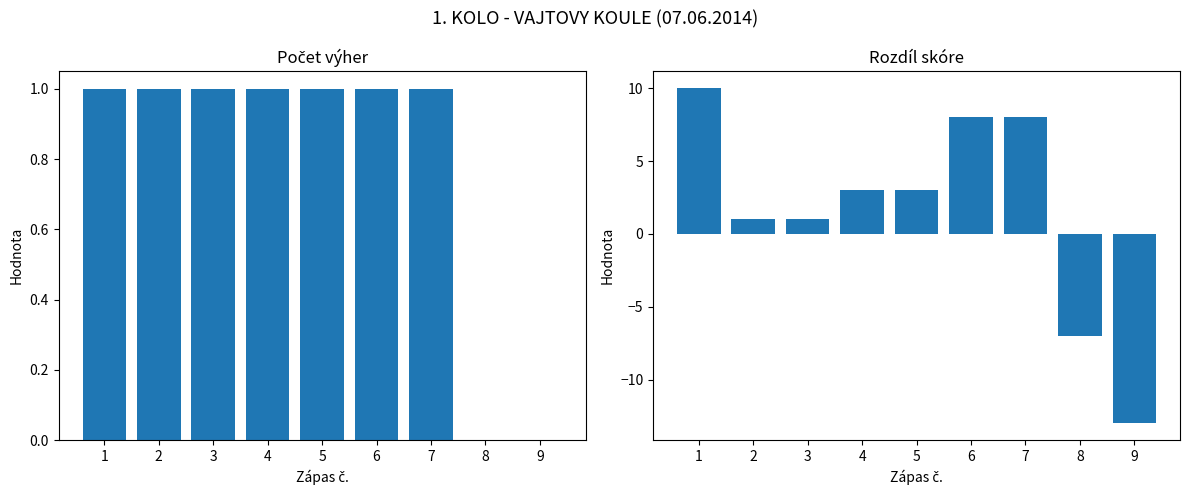

The Počet výher (tým 1) series shows 1 at 7. True or false?

True